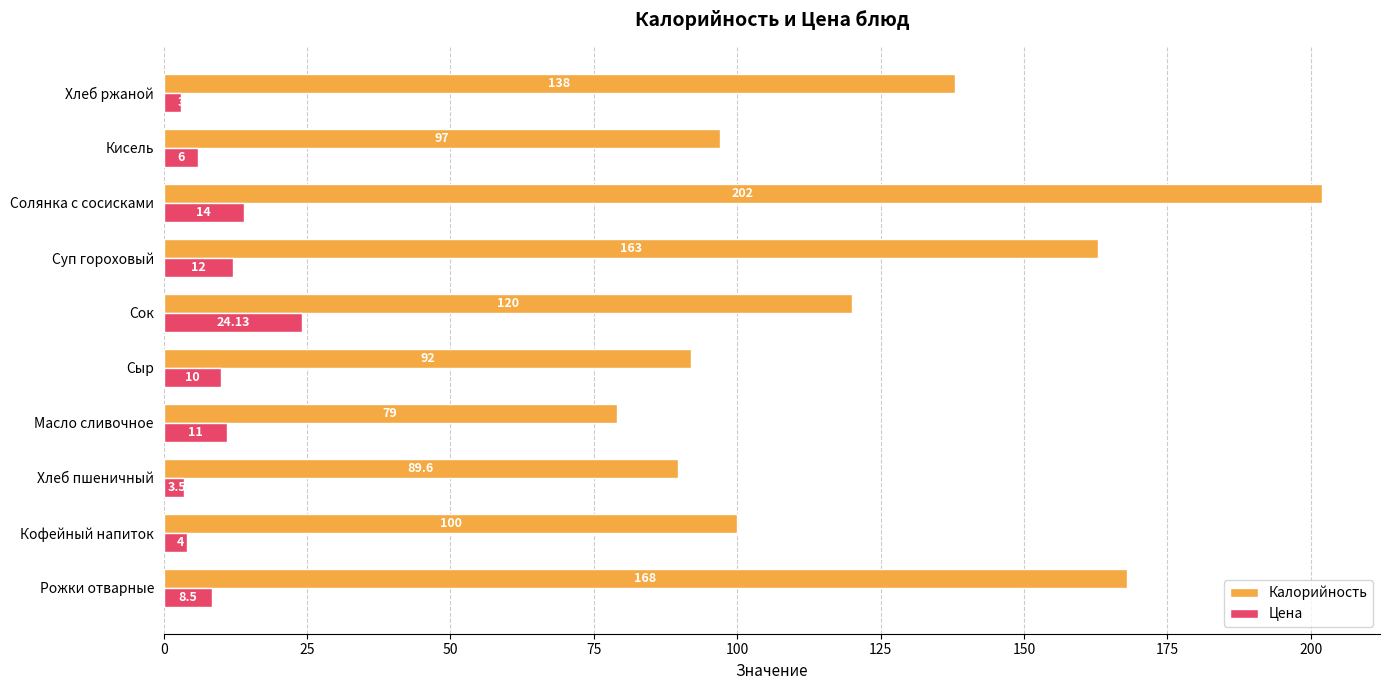

Which label corresponds to the smallest value in the chart?

Хлеб ржаной